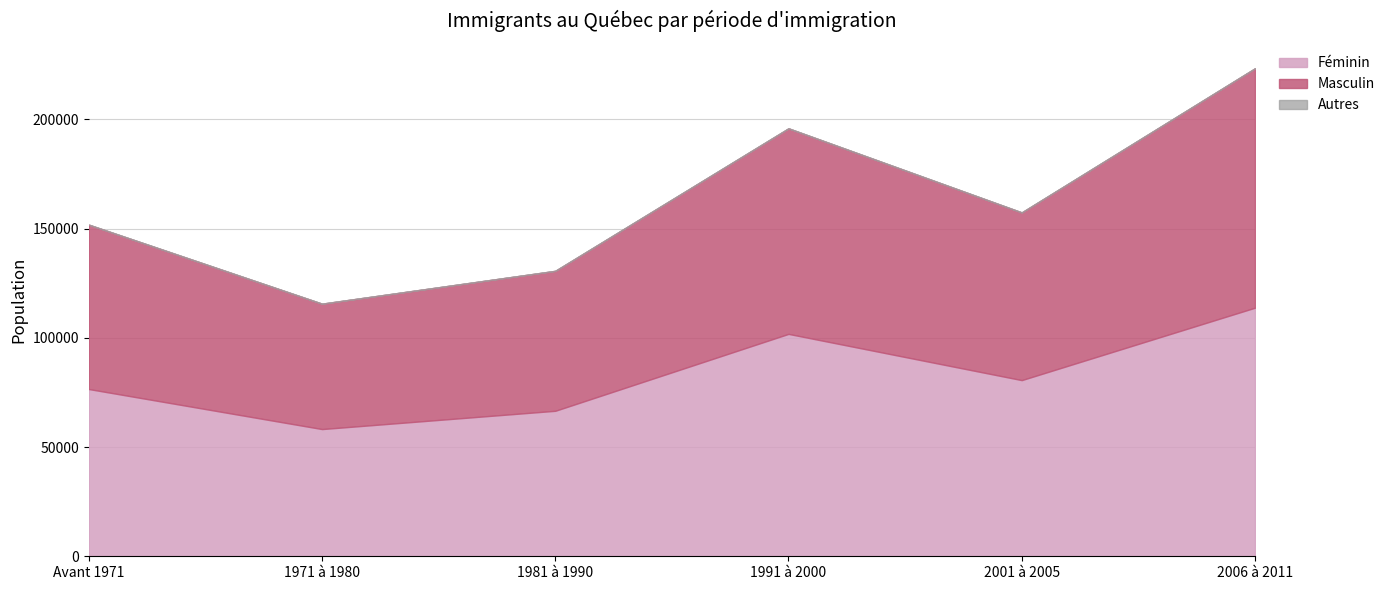

Is the value of Féminin at 1991 à 2000 greater than the value of Total at 2006 à 2011?

No